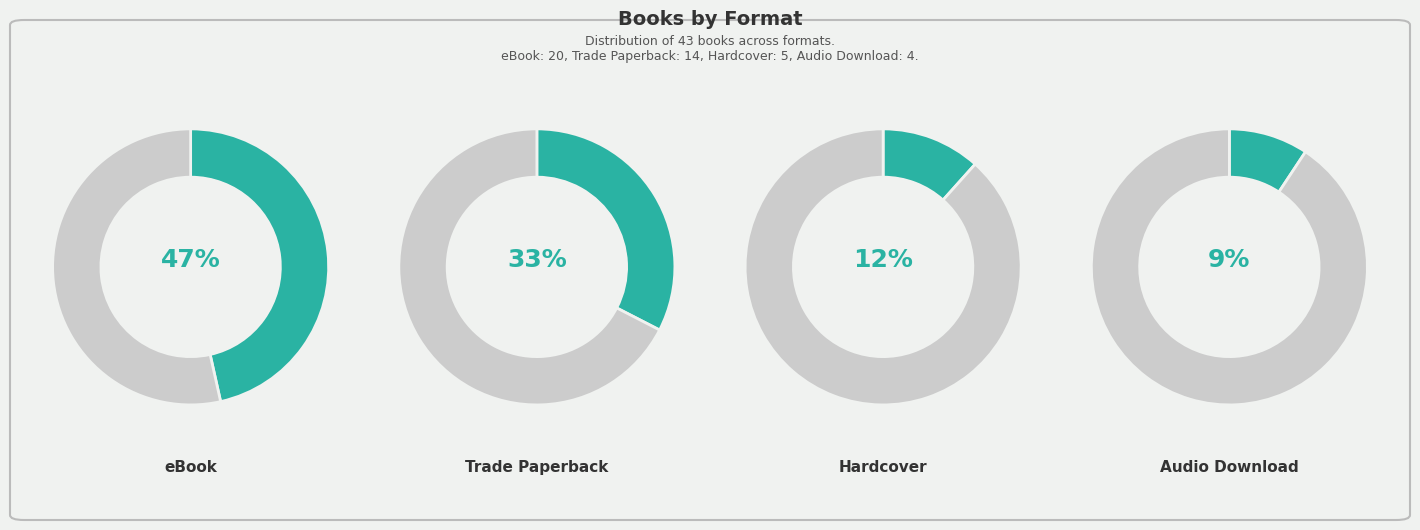

To the nearest percent, what is the combined percentage of Audio Download and eBook?

56%